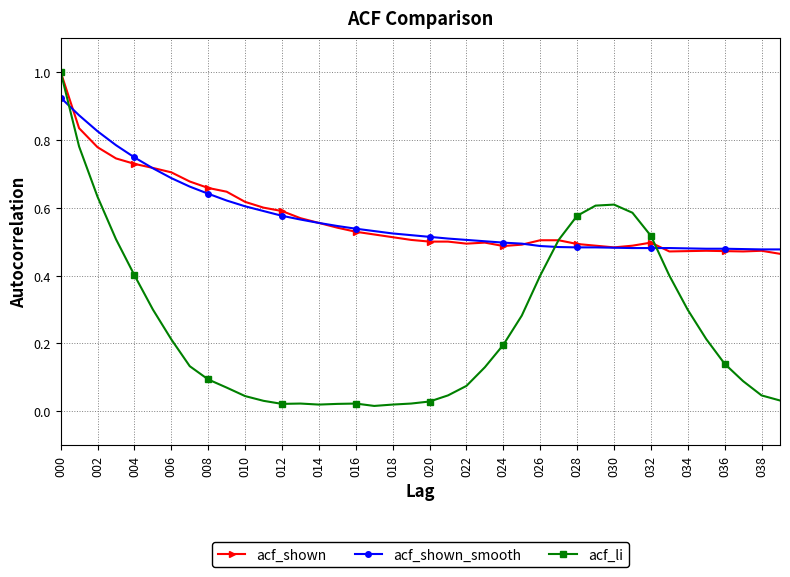

Which series has the largest range (max minus min)?

acf_li